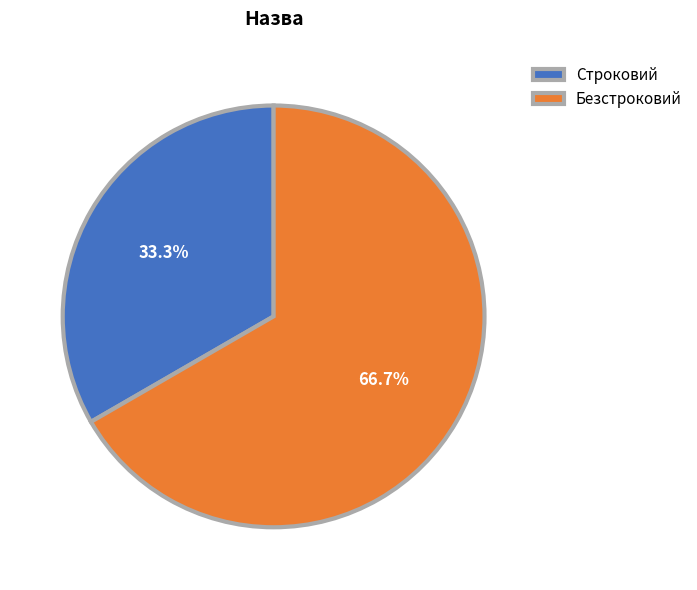

Which slice is the largest?

Безстроковий